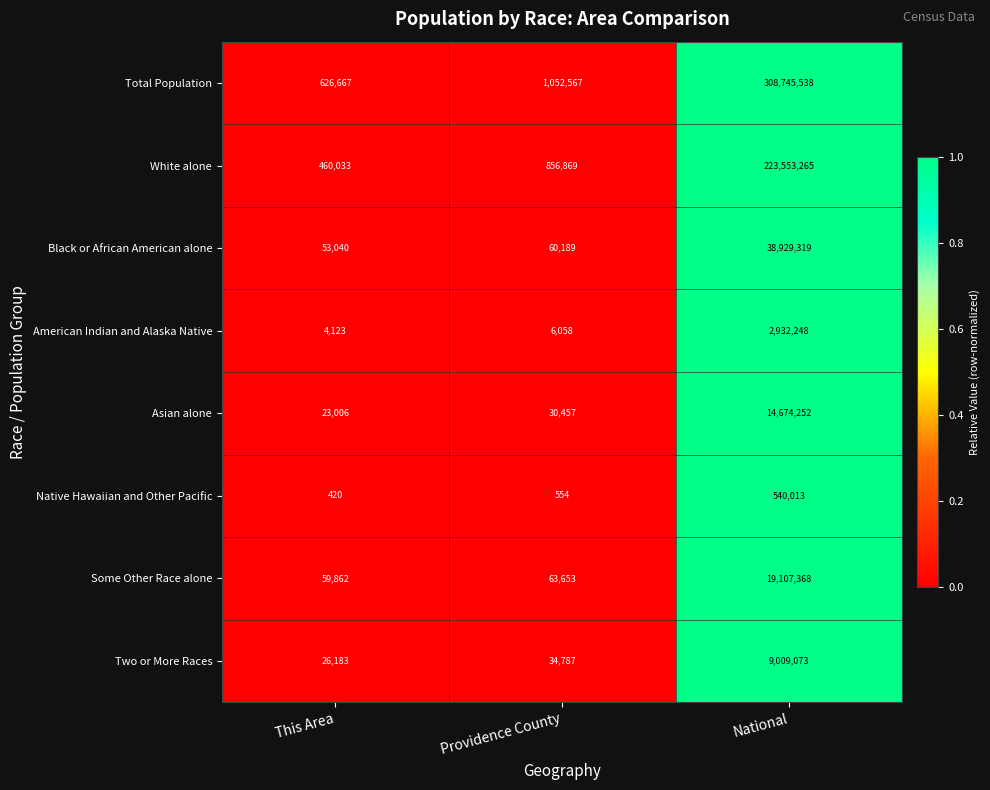

Which series has the largest total across all categories?

Total Population